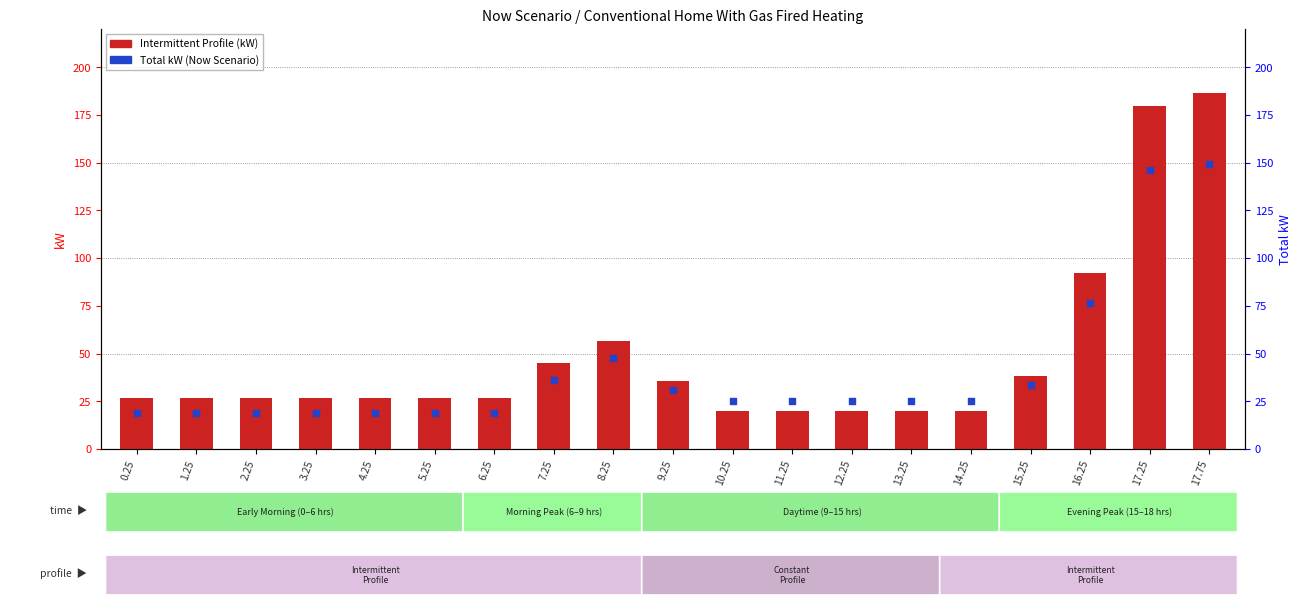

Which series has the largest Y range (max minus min)?

Intermittent Profile